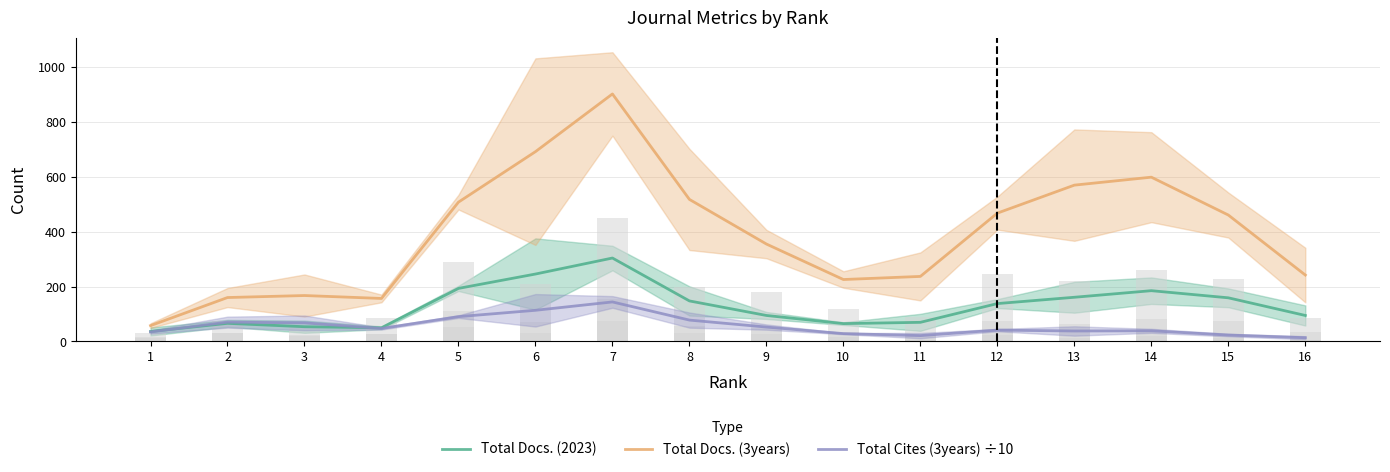

How many groups of bars are there?

16